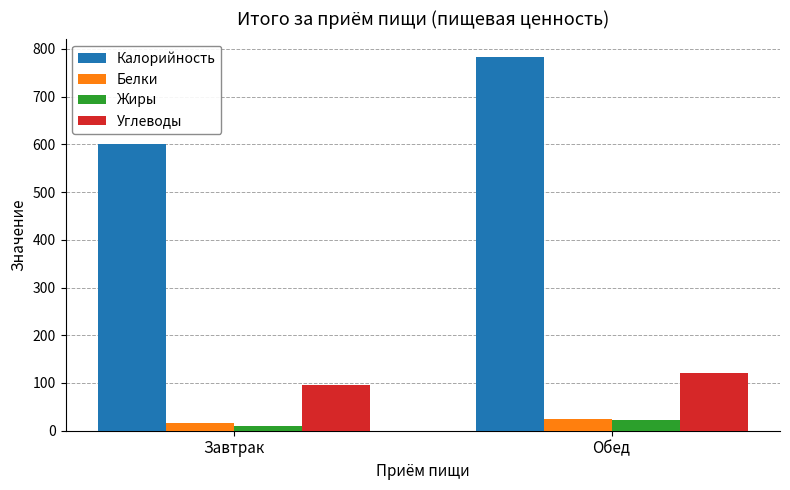

At which category does the chart reach its minimum across all series?

Завтрак